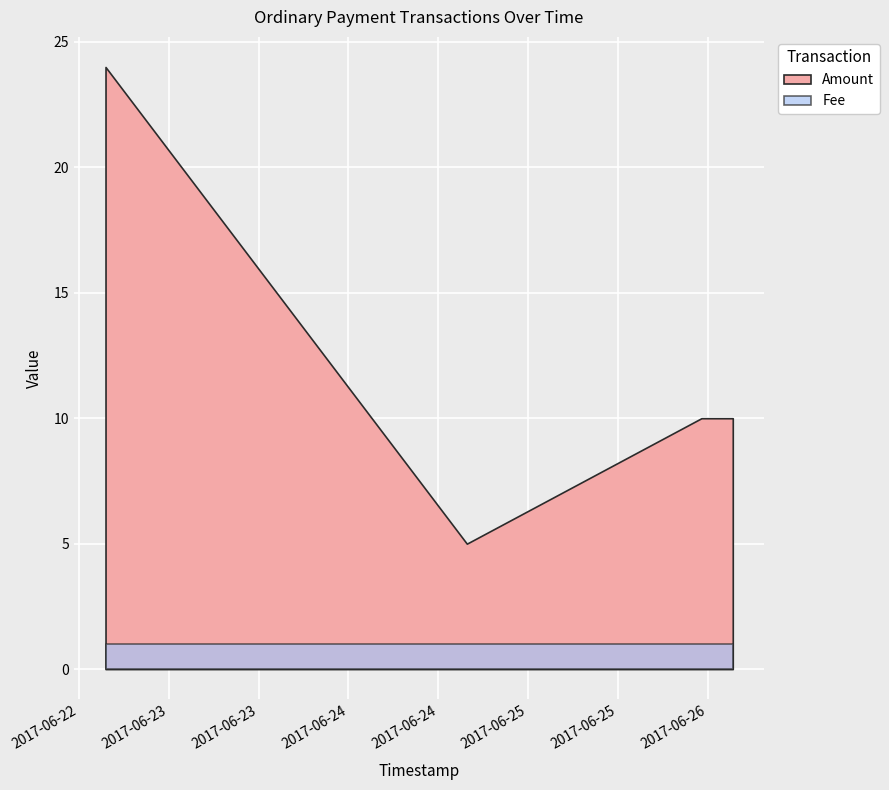

Which has a higher value, 2017-06-25 23:07:18 or 2017-06-26 03:18:53?

2017-06-25 23:07:18